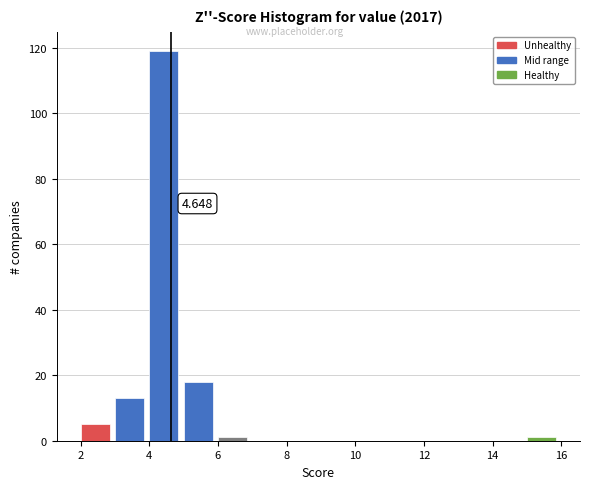

Which range on the x-axis has the tallest bar?

4 to 5